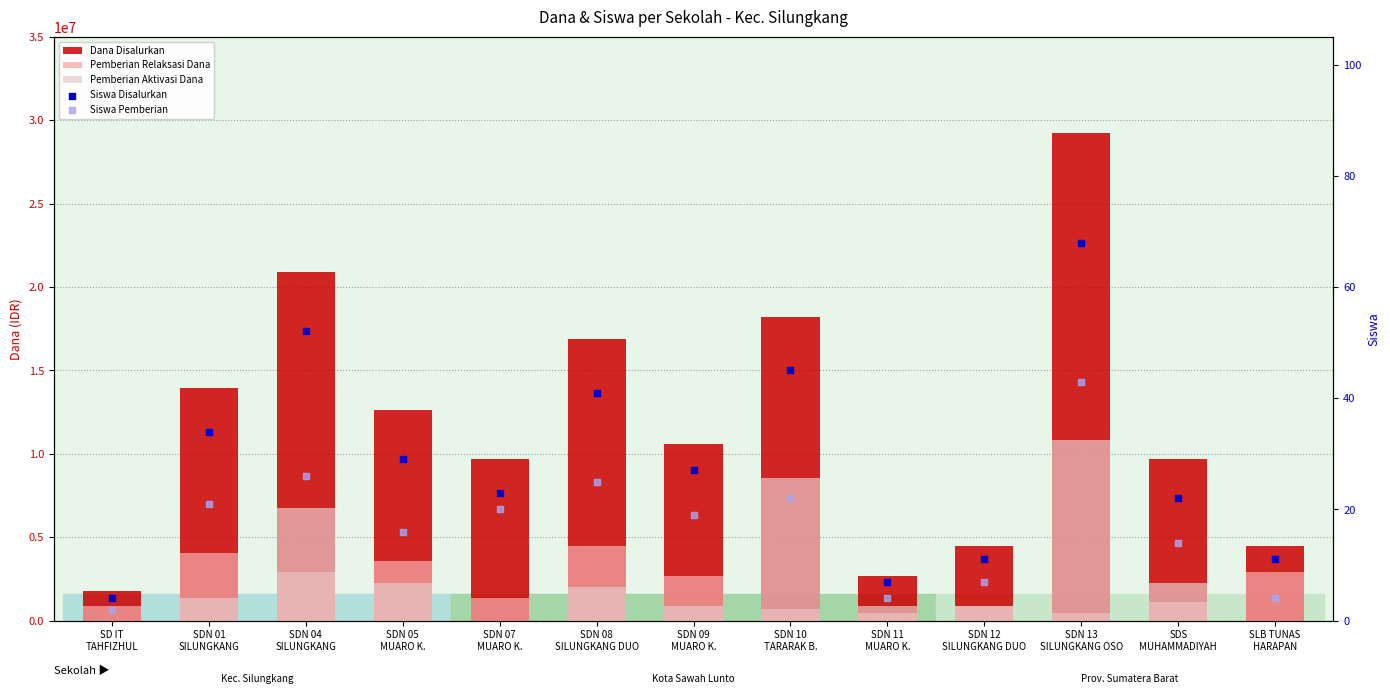

Which series contains the lowest Y value?

Pemberian Aktivasi Dana